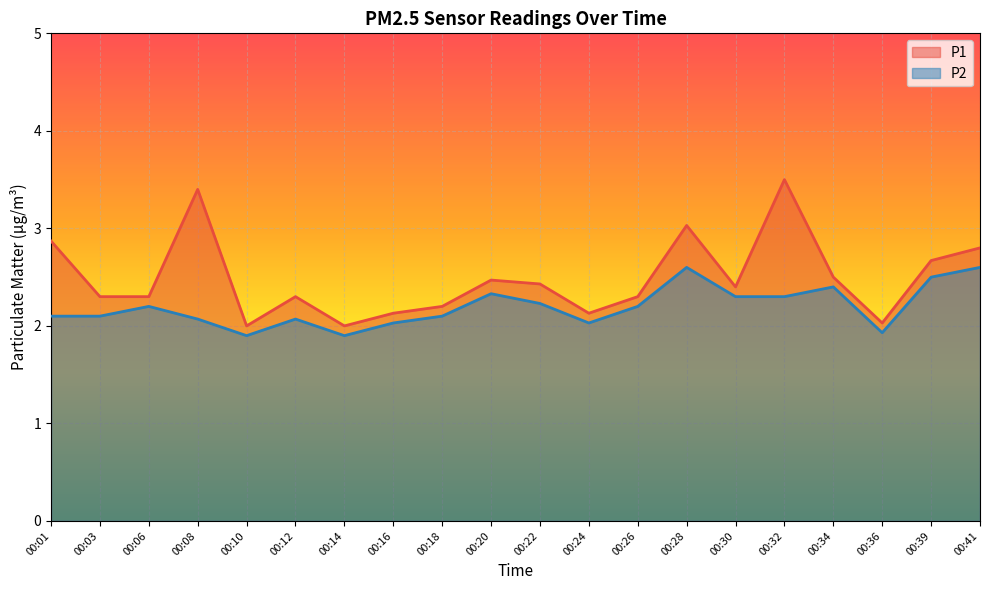

True or false: P1 has a value of 3.9 at 00:01.

False